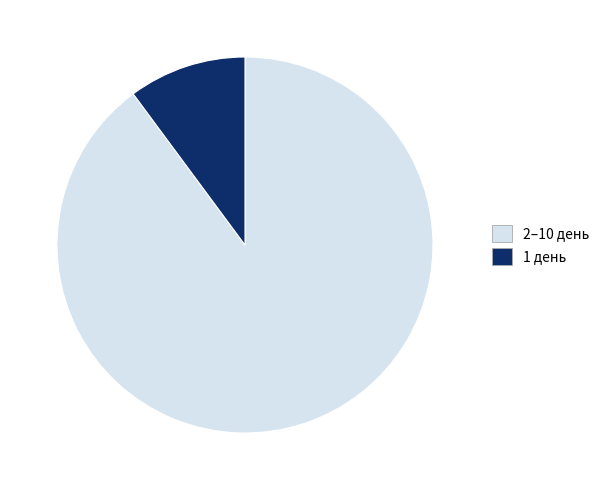

Rank the categories by value from highest to lowest.

2–10 день, 1 день